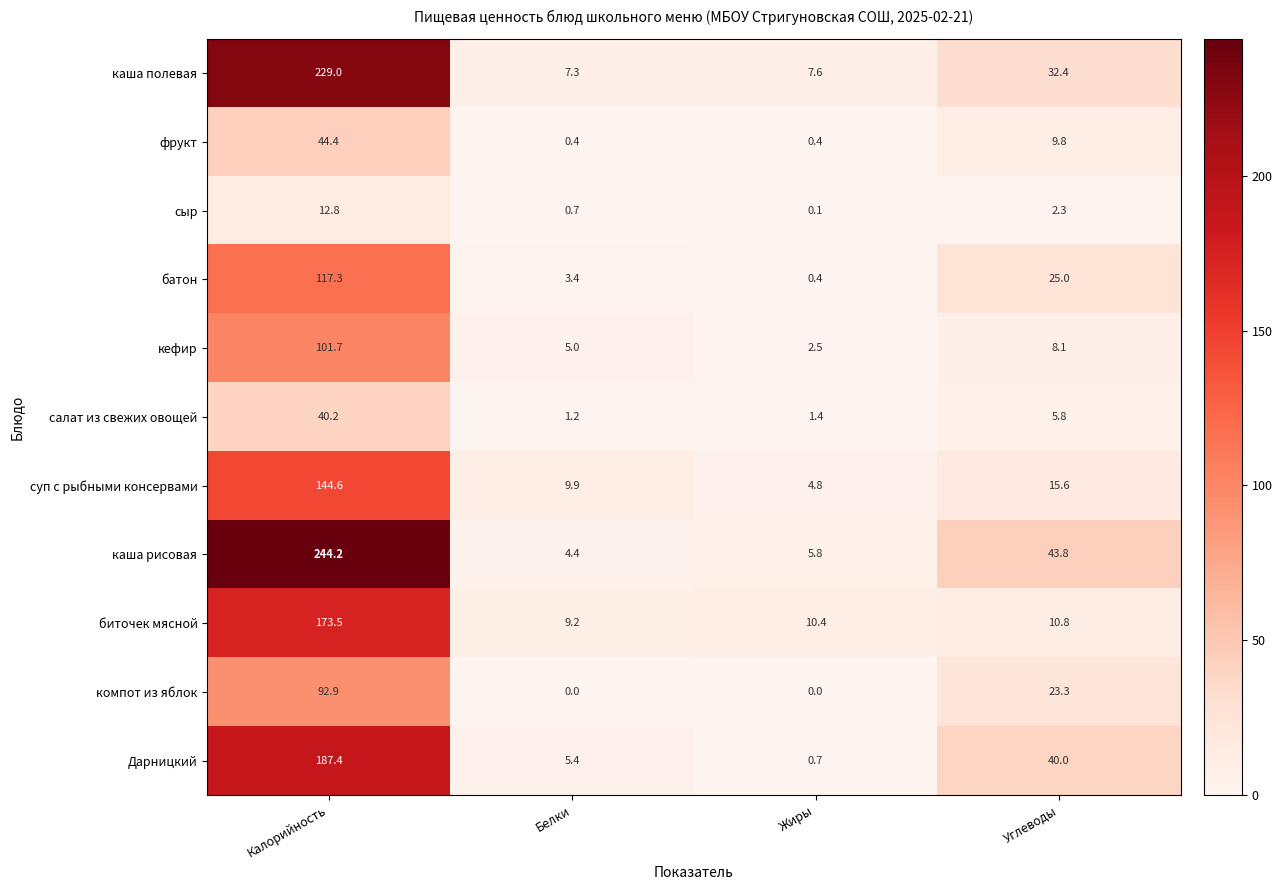

The value of кефир at Калорийность is 20.9. True or false?

False